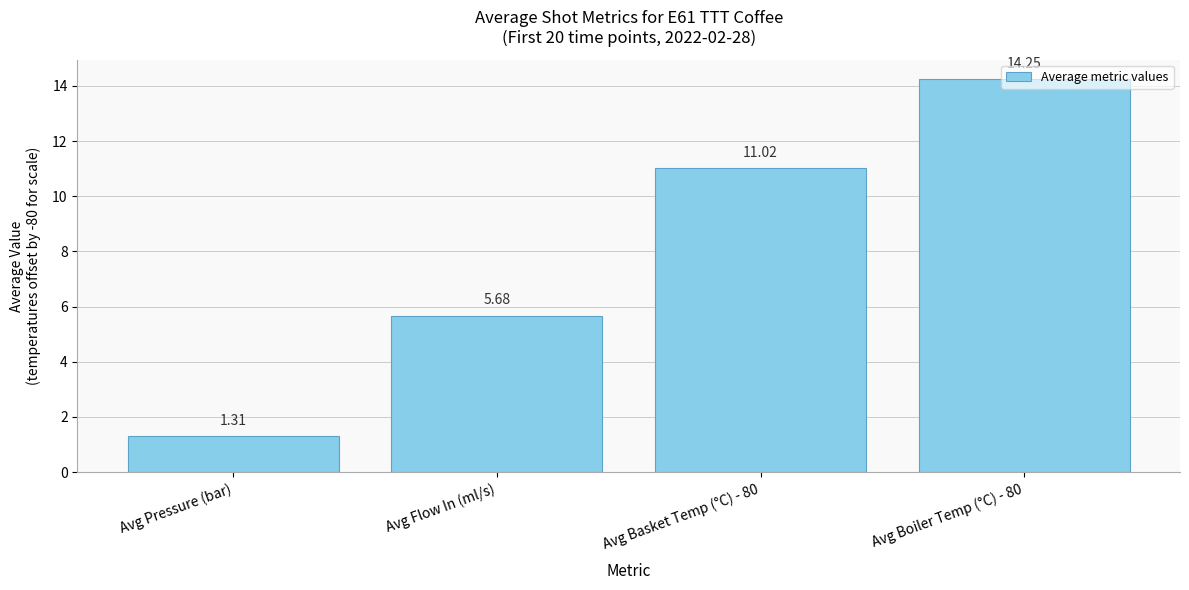

What is the greatest value displayed?

14.2